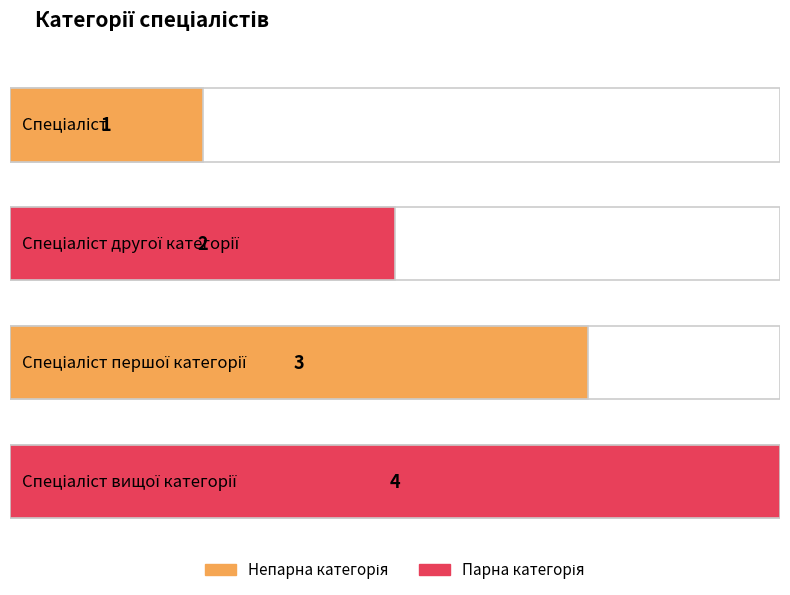

Count the values in the range 2 to 4.

3